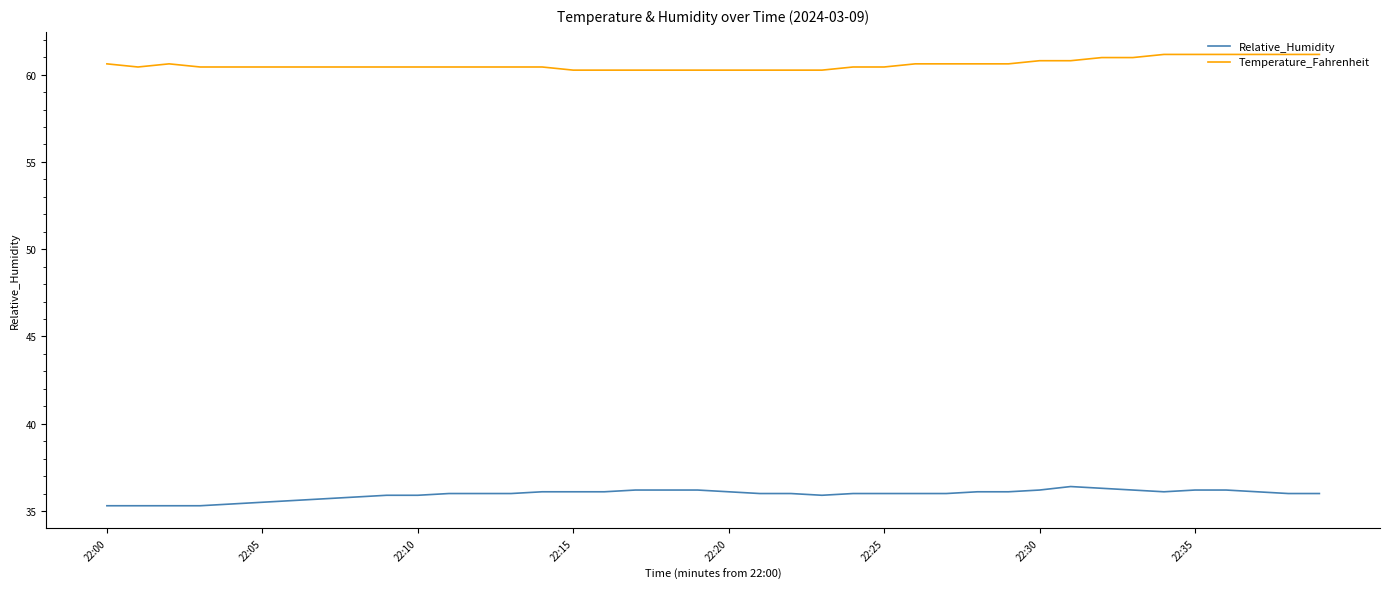

True or false: Temperature_Fahrenheit and Relative_Humidity cross at least once.

False